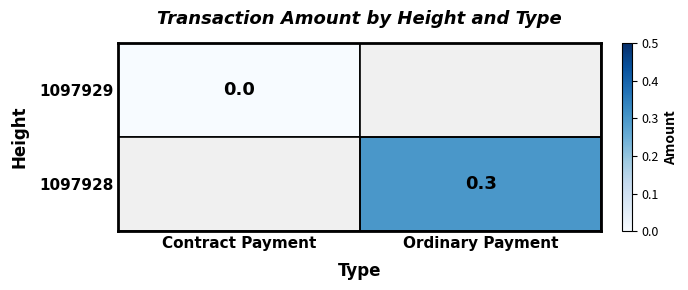

Is it true that 1097928 equals 0.4 at Ordinary Payment?

False